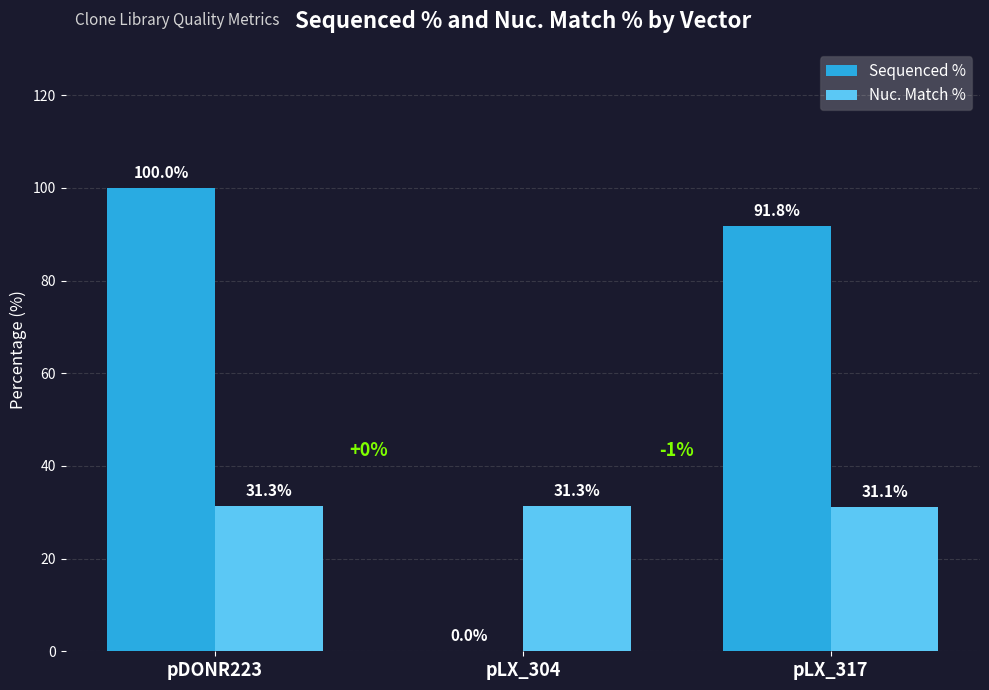

Are the bars horizontal?

No